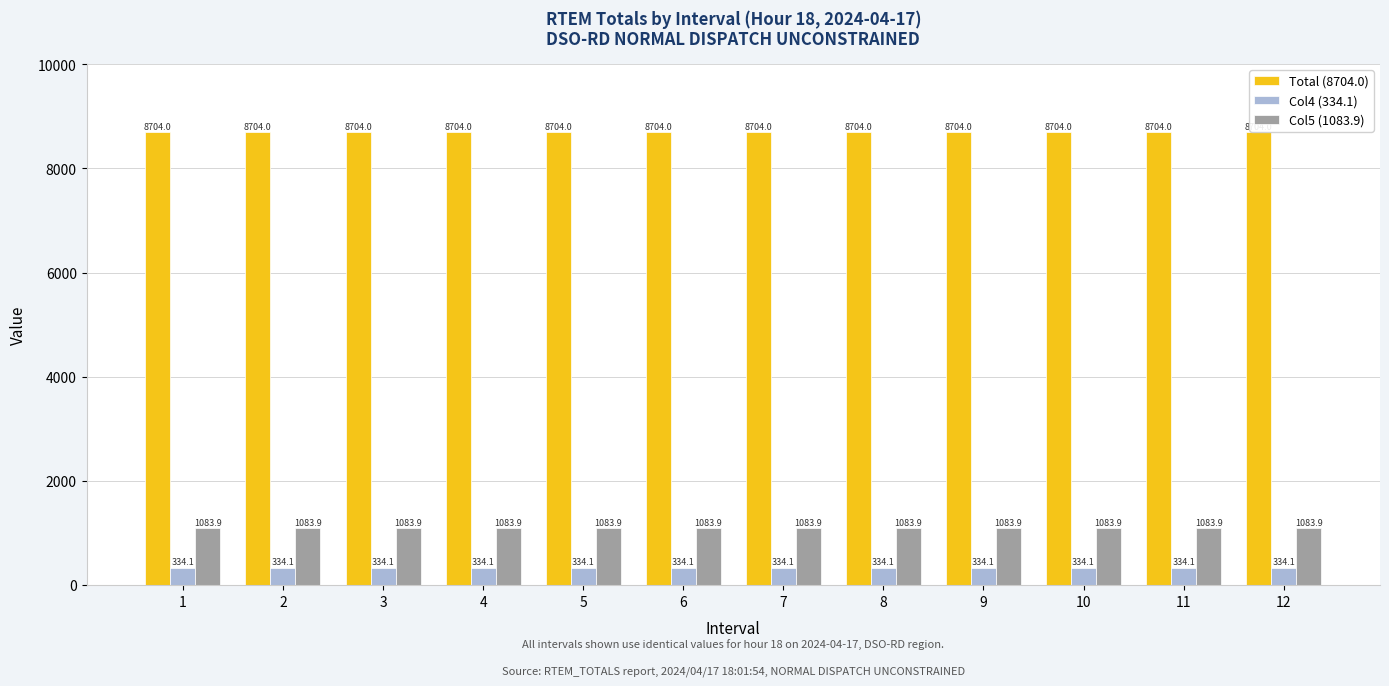

What is the minimum value for Total (8704.0)?

8704.0